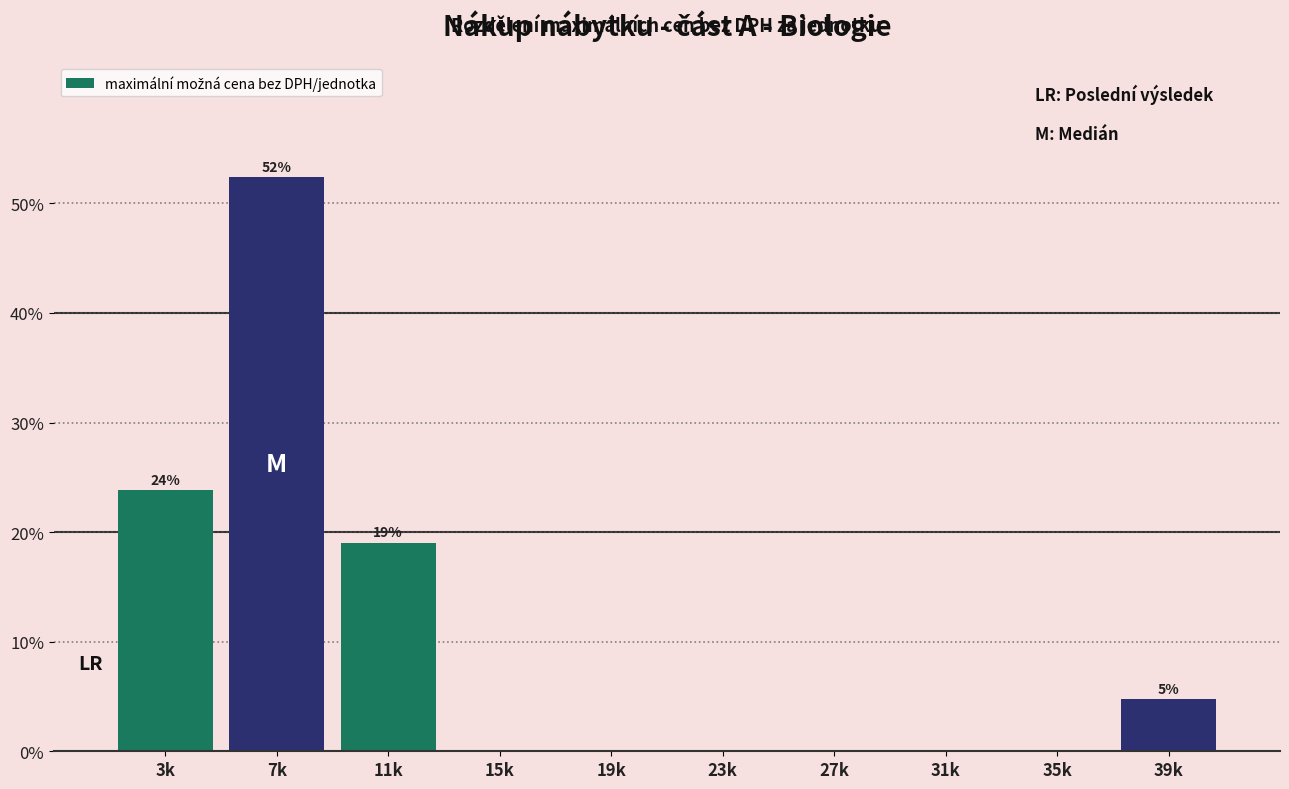

Reading right to left, extract all data points from this chart.

39k=4.8	35k=0.0	31k=0.0	27k=0.0	23k=0.0	19k=0.0	15k=0.0	11k=19.0	7k=52.4	3k=23.8